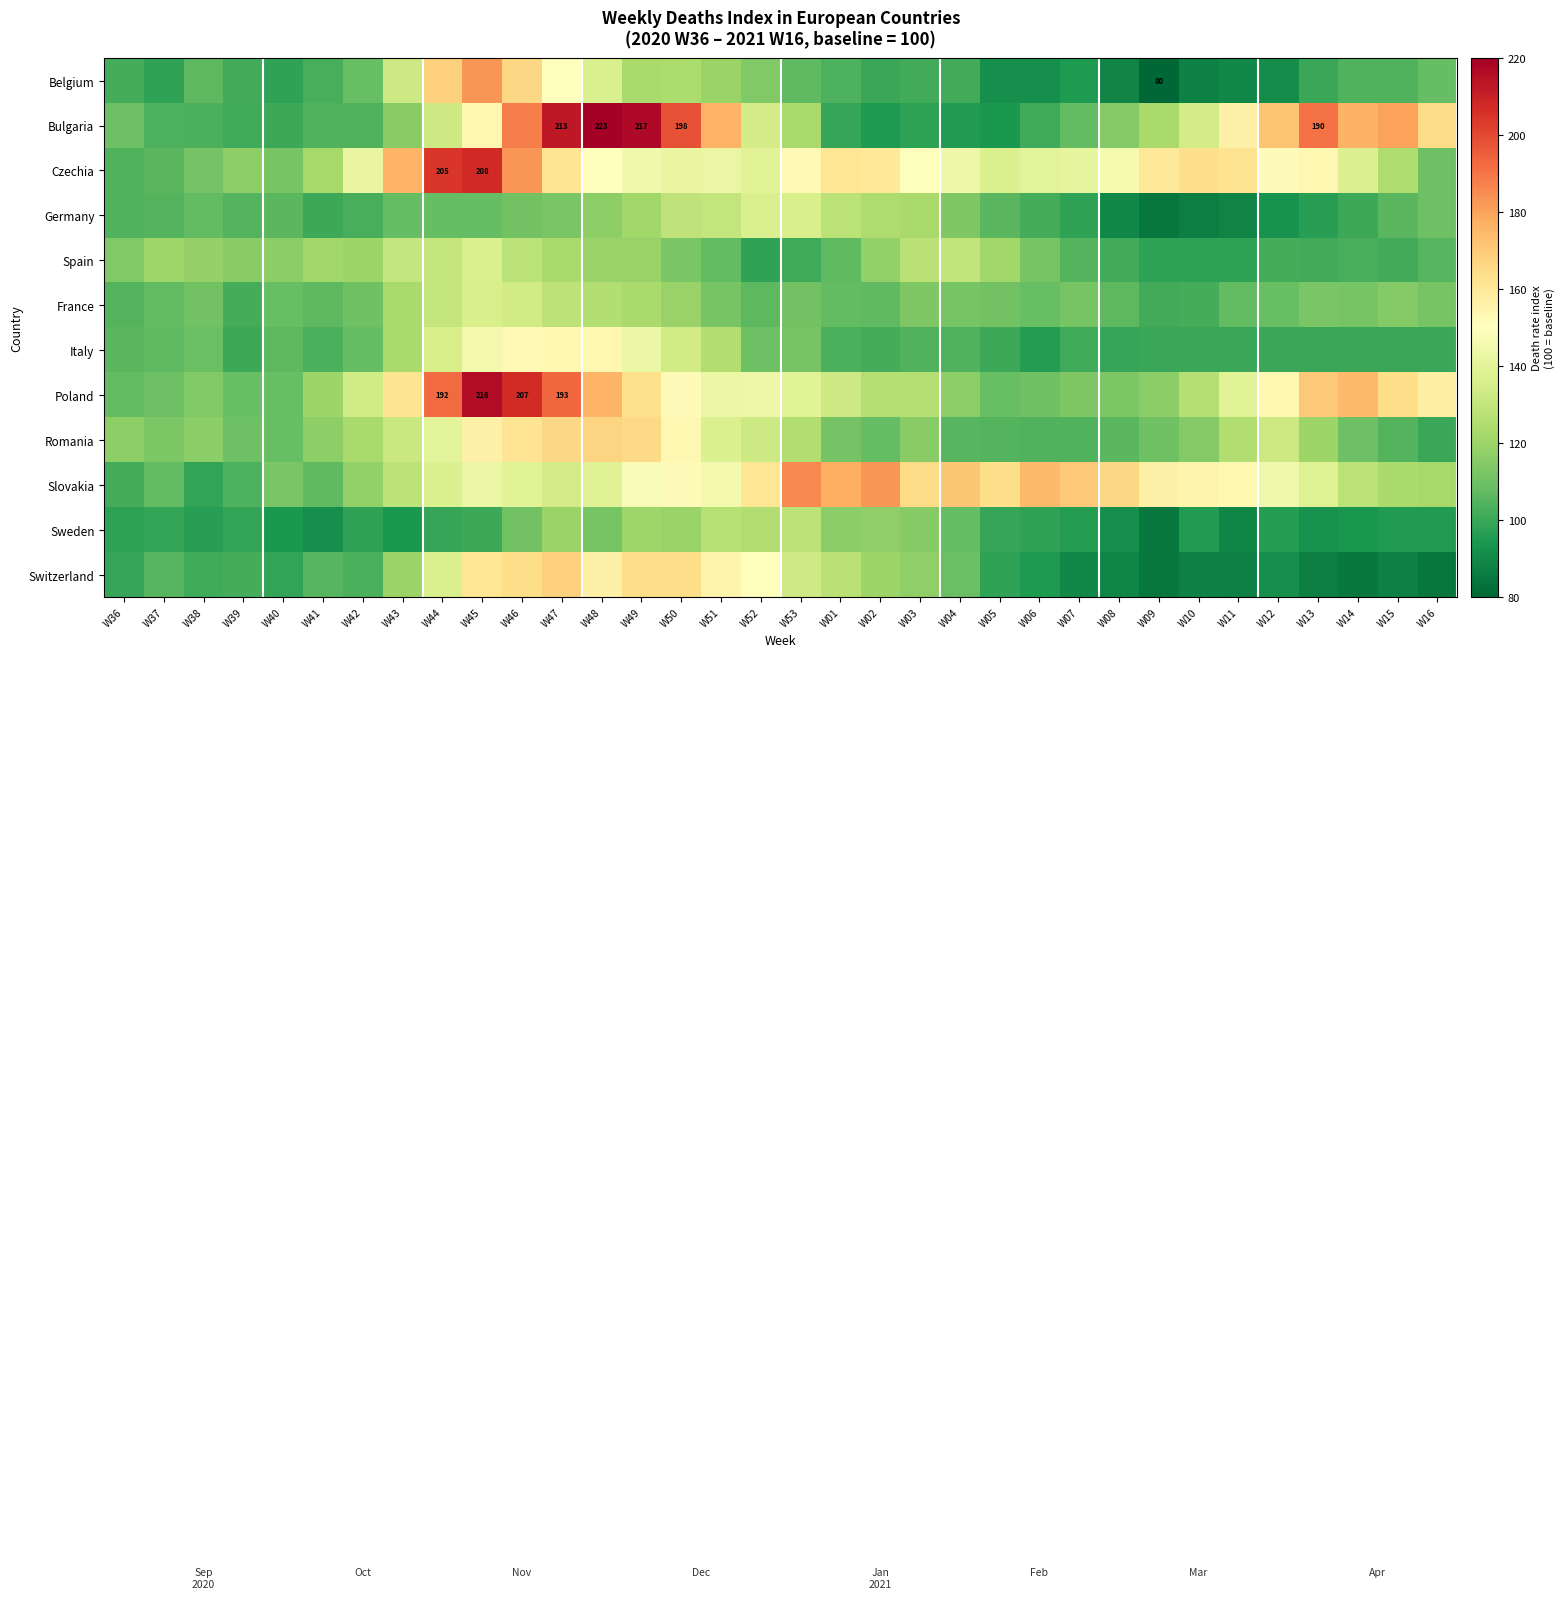

Rank the series at W50 from highest to lowest value.

Bulgaria, Switzerland, Romania, Poland, Slovakia, Czechia, Italy, Germany, Belgium, Sweden, France, Spain